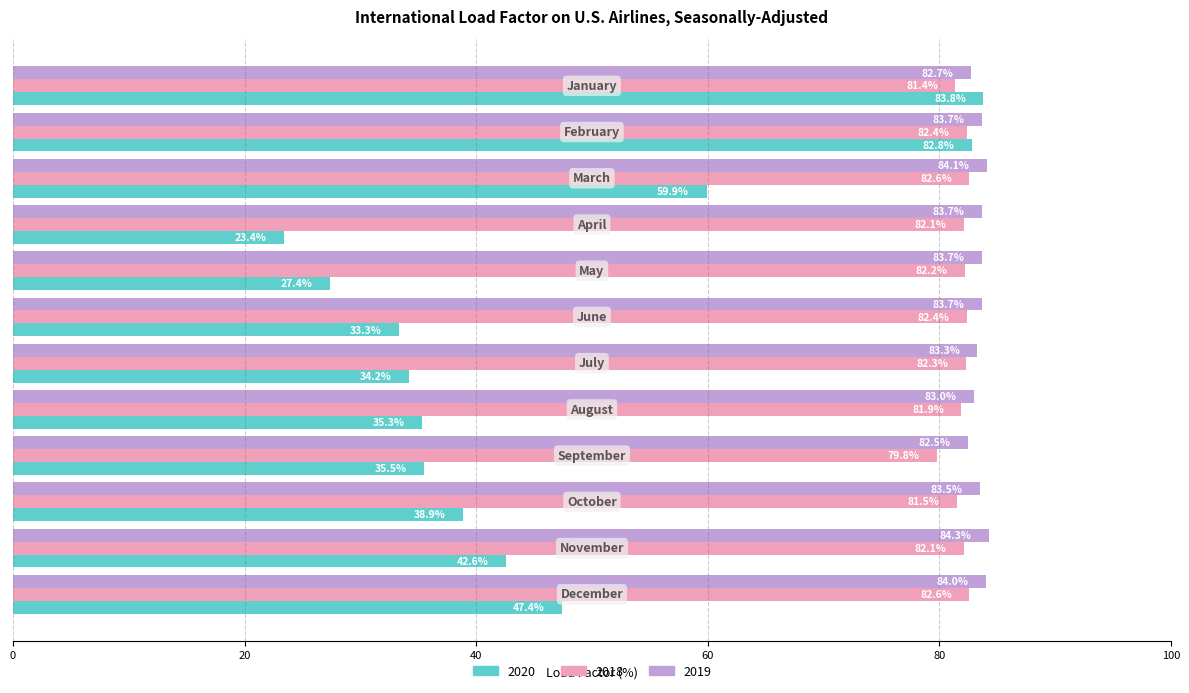

What is the difference between the maximum and minimum values in the 2020 series?

60.4